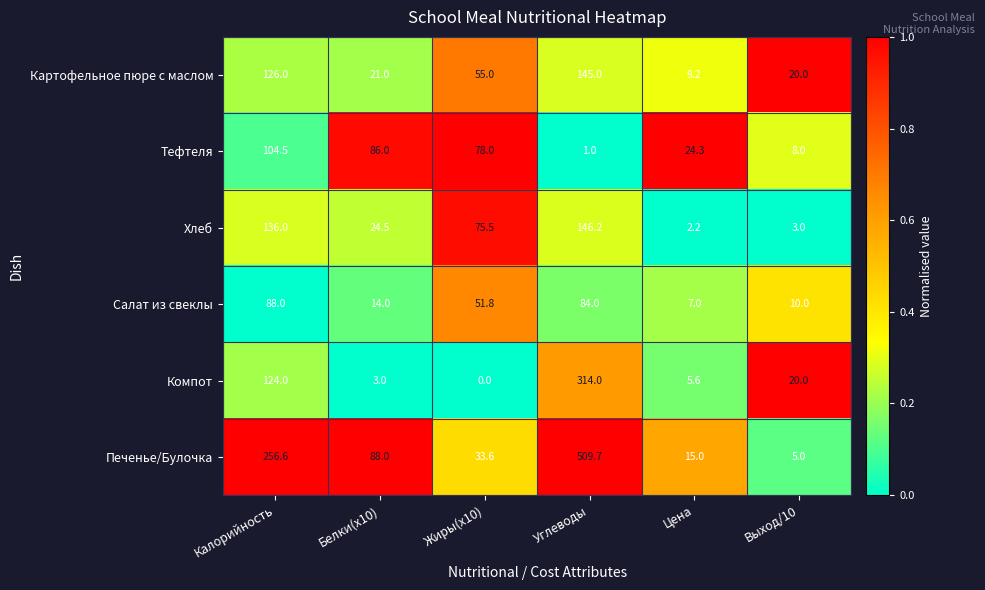

Between Белки(x10) and Углеводы, which series saw the biggest shift?

Печенье/Булочка